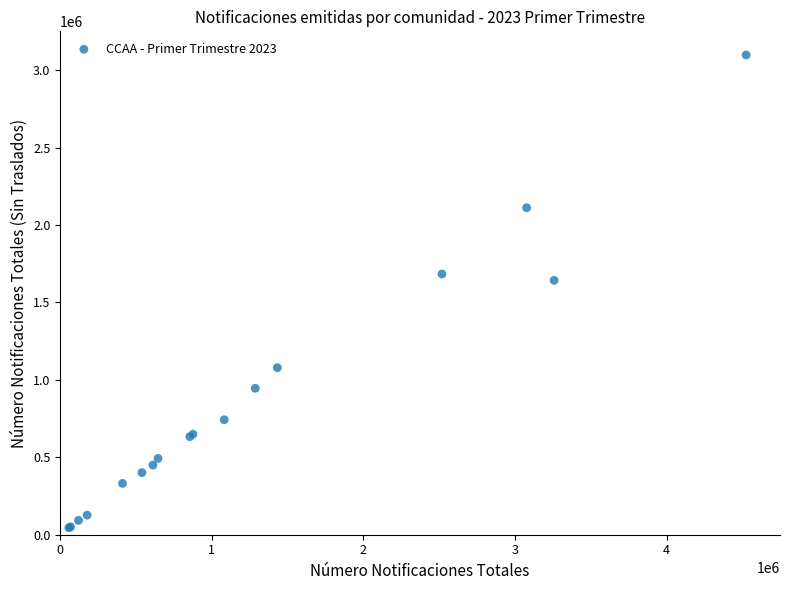

What Y value in the scatter plot is closest to 1571456?

1642491